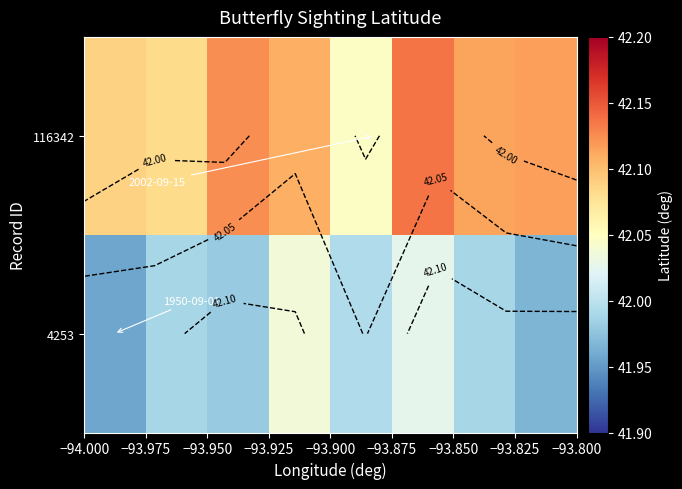

Rank the series by their average value, from highest to lowest.

116342, 4253